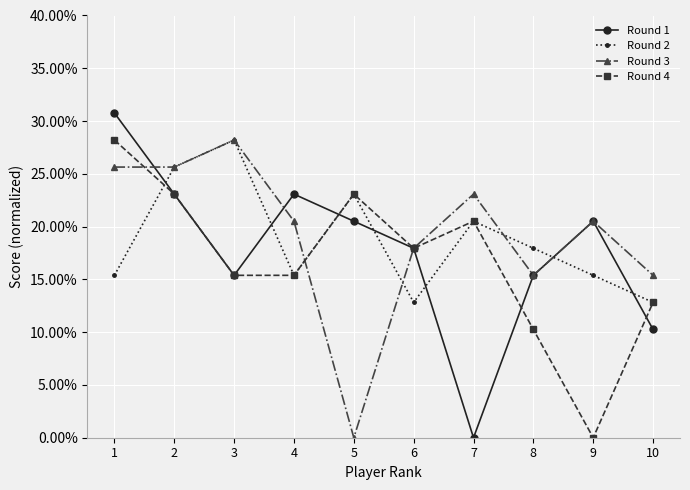

What are all the series names shown in the legend?

Round 1, Round 2, Round 3, Round 4